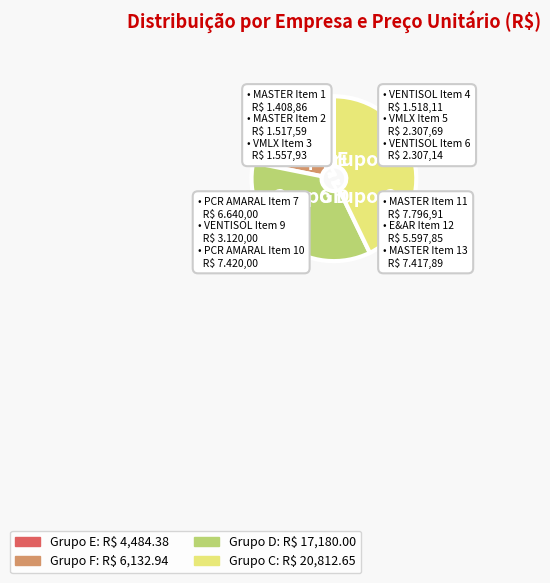

How many slices are in this pie chart?

4